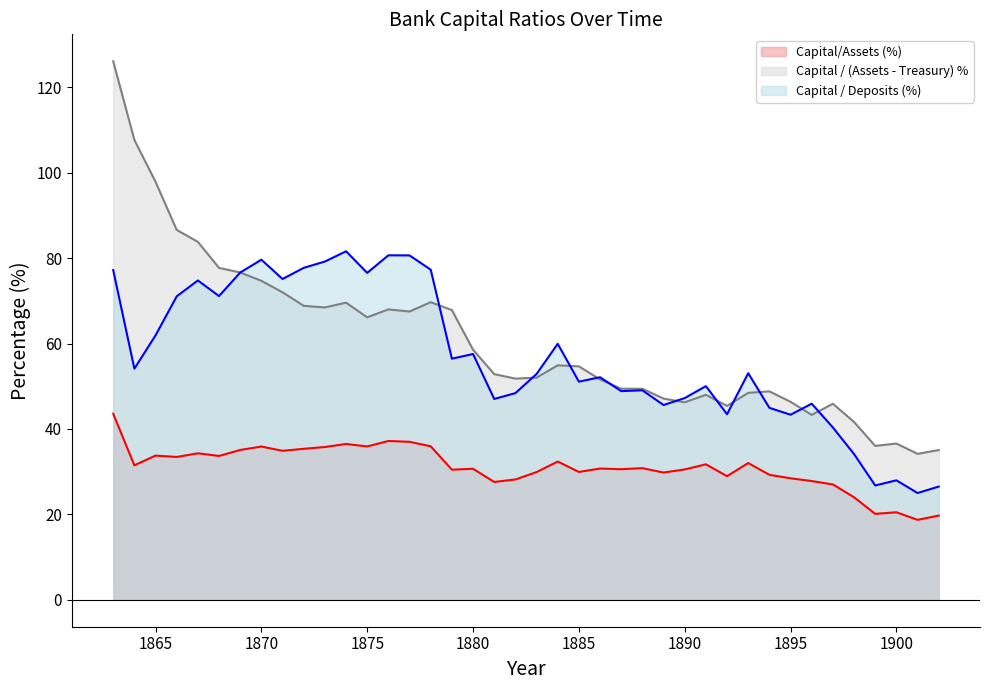

True or false: Capital / Deposits (%) (line) and Capital/Assets (%) (line) intersect in this chart.

False